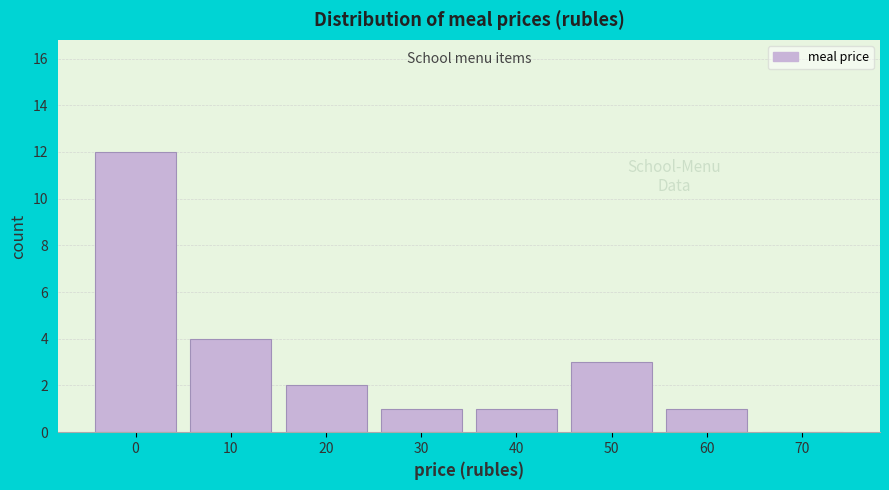

Reading left to right, what are all the values shown in this chart?

0=12	10=4	20=2	30=1	40=1	50=3	60=1	70=0